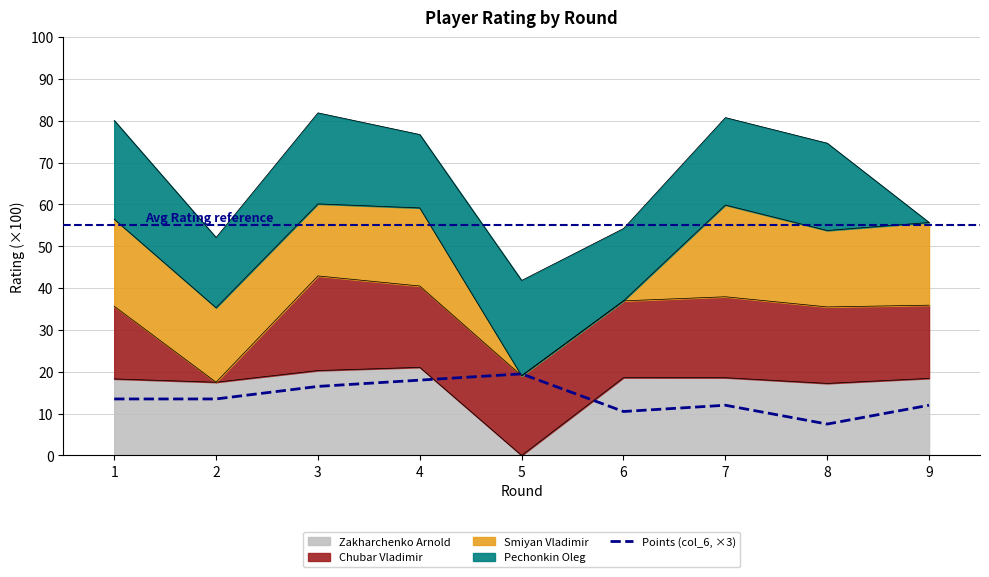

At which label does the data first exceed 13?

1